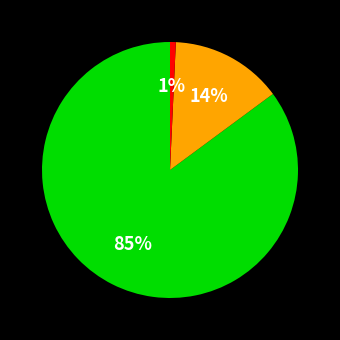

To the nearest percent, what is the difference between the largest and smallest slice percentages?

84%